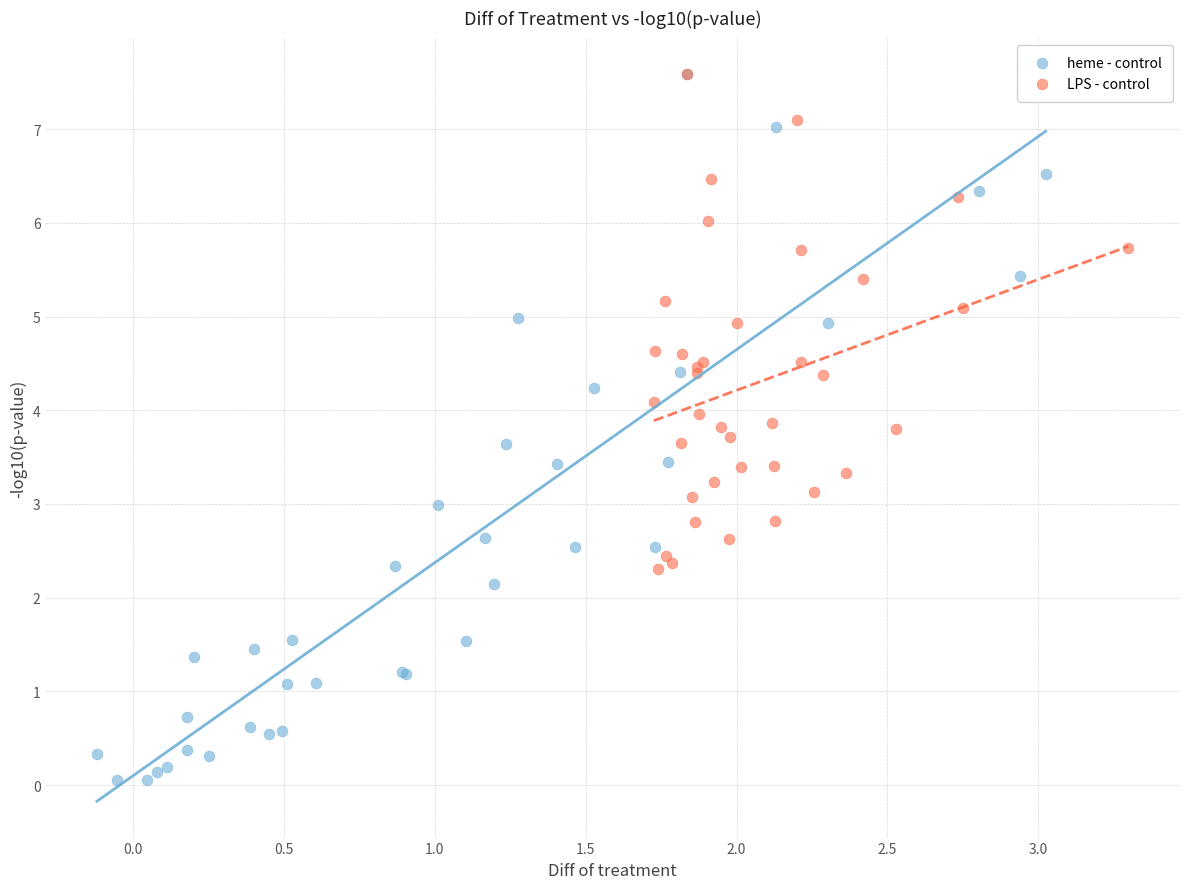

Which series has the largest Y range (max minus min)?

heme - control